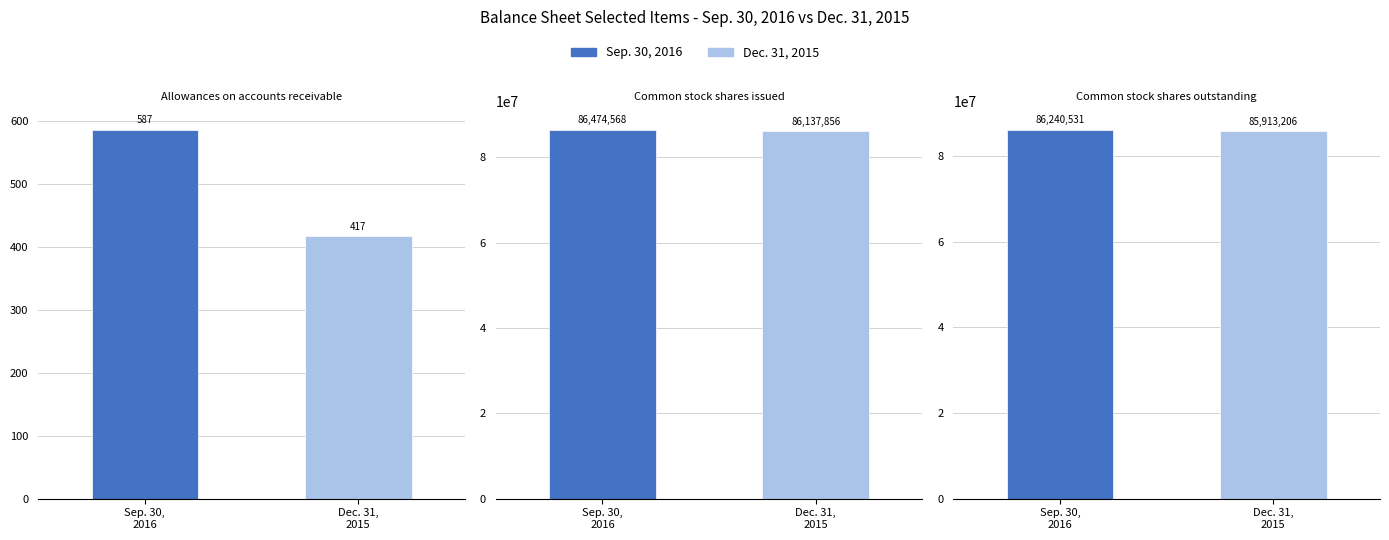

Rank the series by their maximum value, from highest to lowest.

Sep. 30, 2016, Dec. 31, 2015